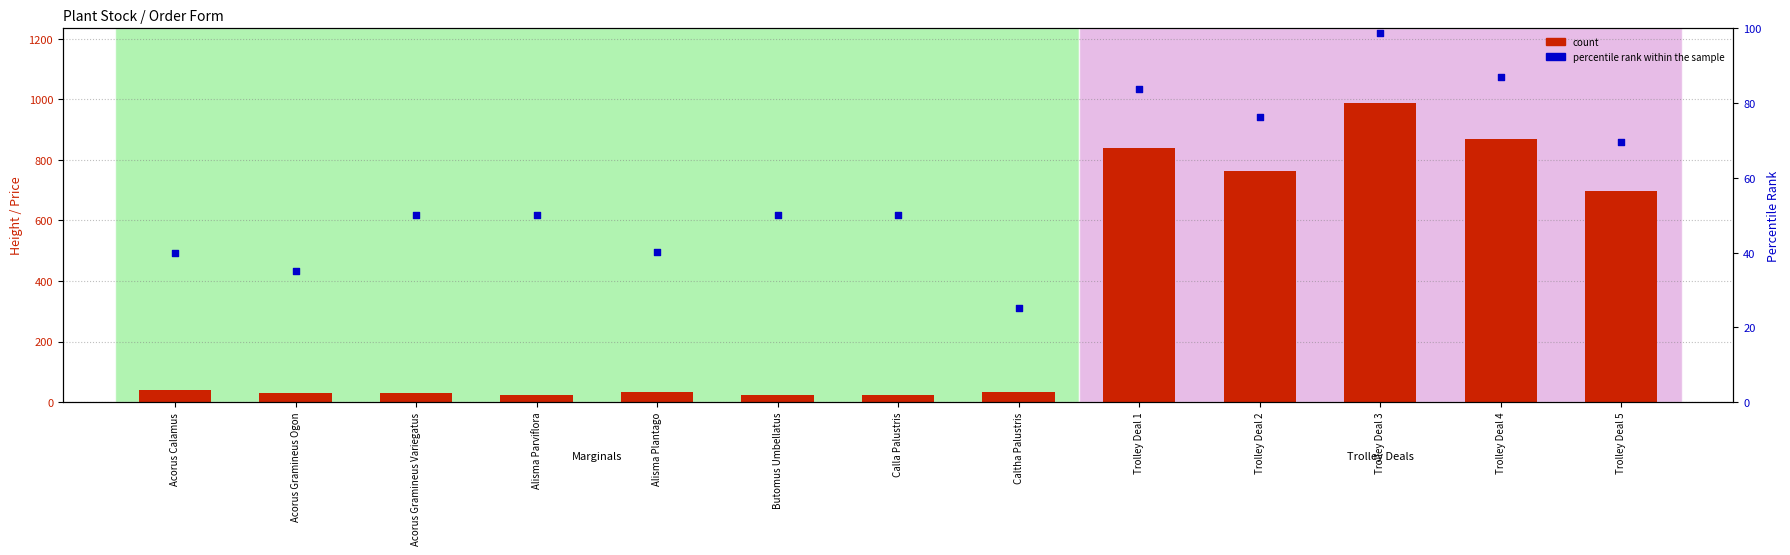

Which series contains the highest Y value?

count